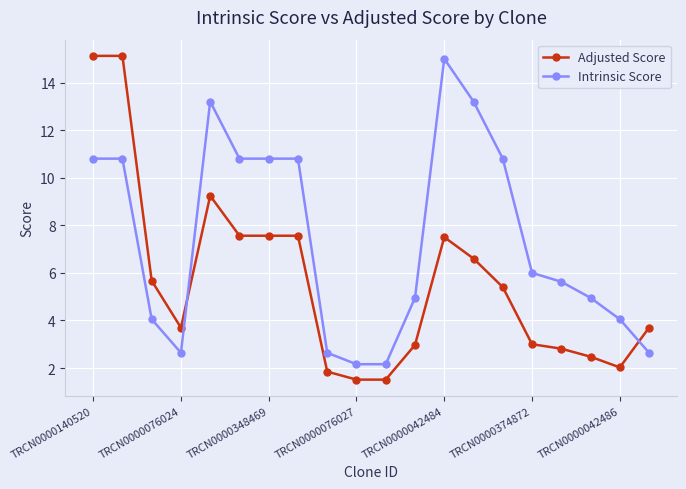

What is the difference between the maximum and minimum values in the Adjusted Score series?

13.6